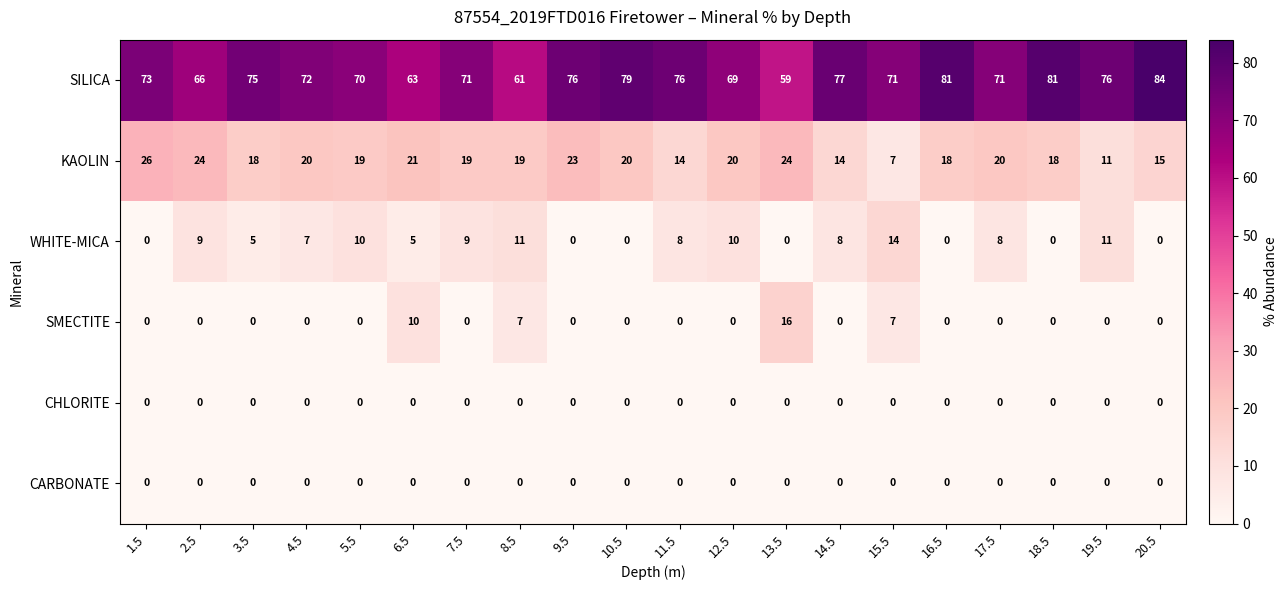

The value of CHLORITE at 4.5 is 0. True or false?

True